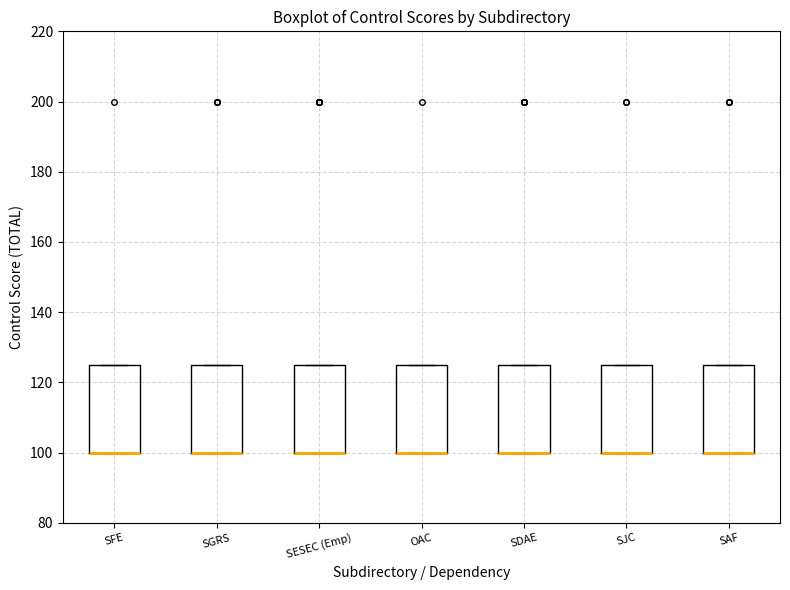

Where is the lower edge of the box for SAF on the y-axis? The values are not printed on the chart, so give them approximately, as read against the axis.

100